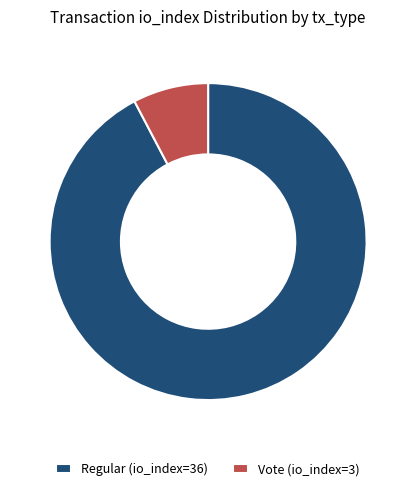

What is the smallest slice in the pie chart?

Vote (io_index=3)